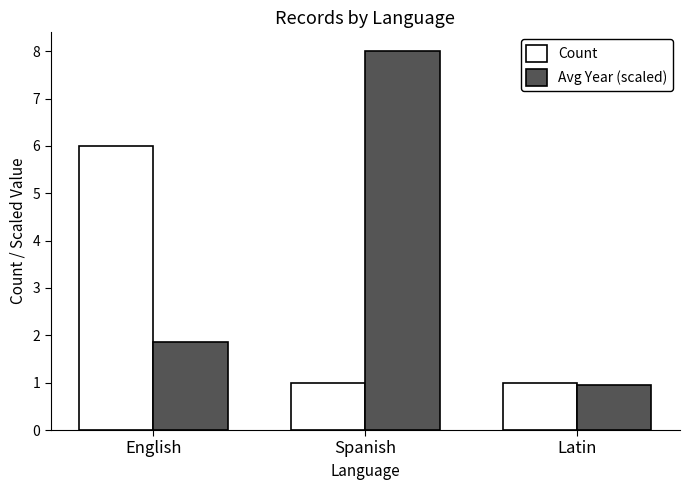

What position from the left is Spanish?

2